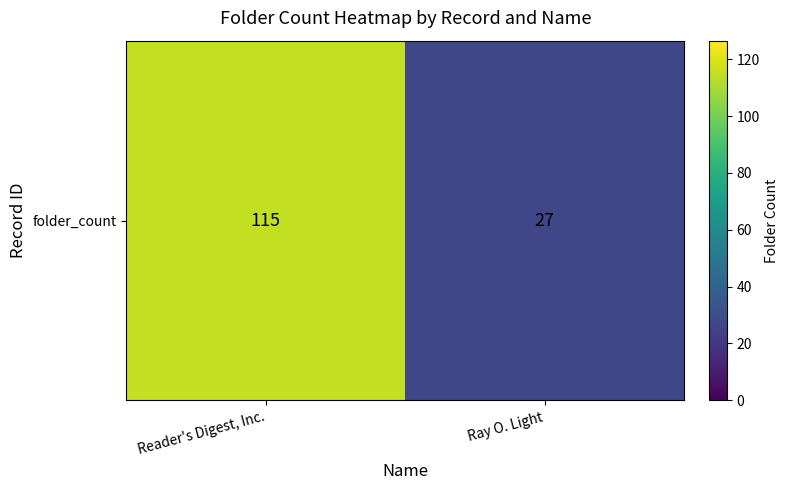

What is the average value?

71